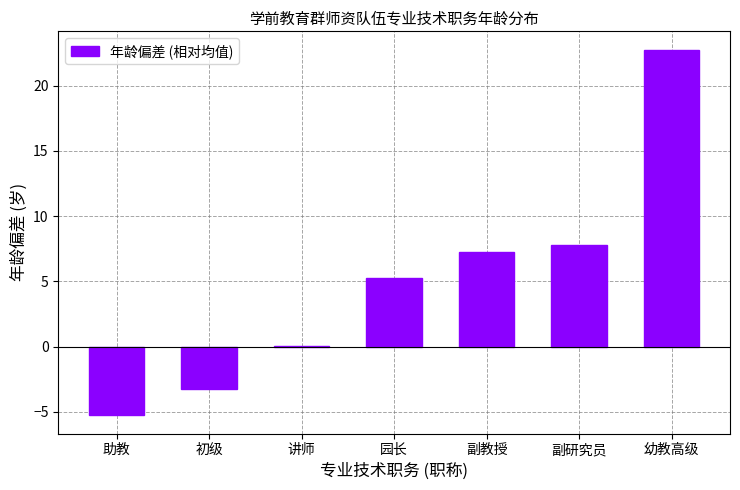

The chart shows a value of 7.8 at 副研究员. True or false?

True